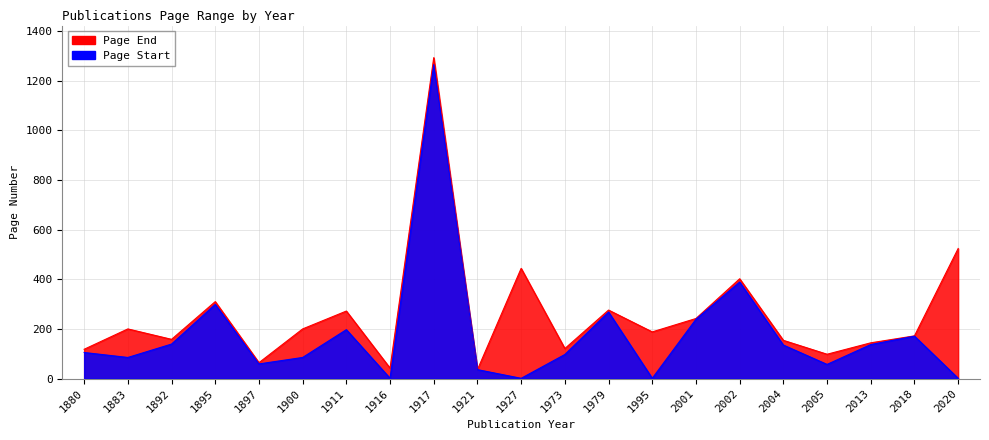

Which category has the lowest value in the Page Start series?

1916